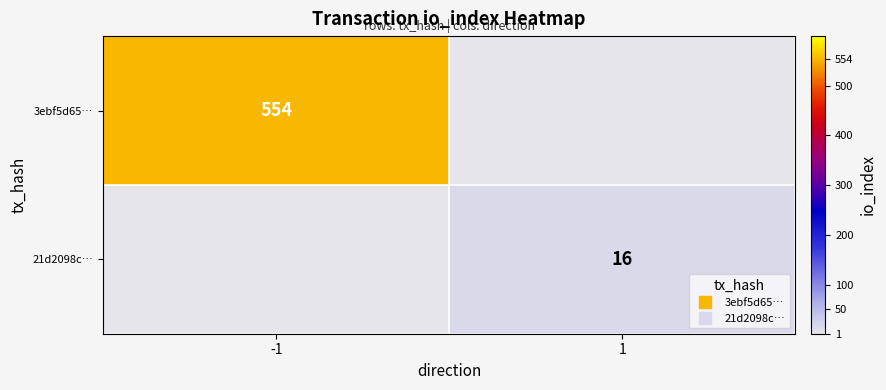

List the labels in order of 21d2098c… value, smallest first.

-1, 1